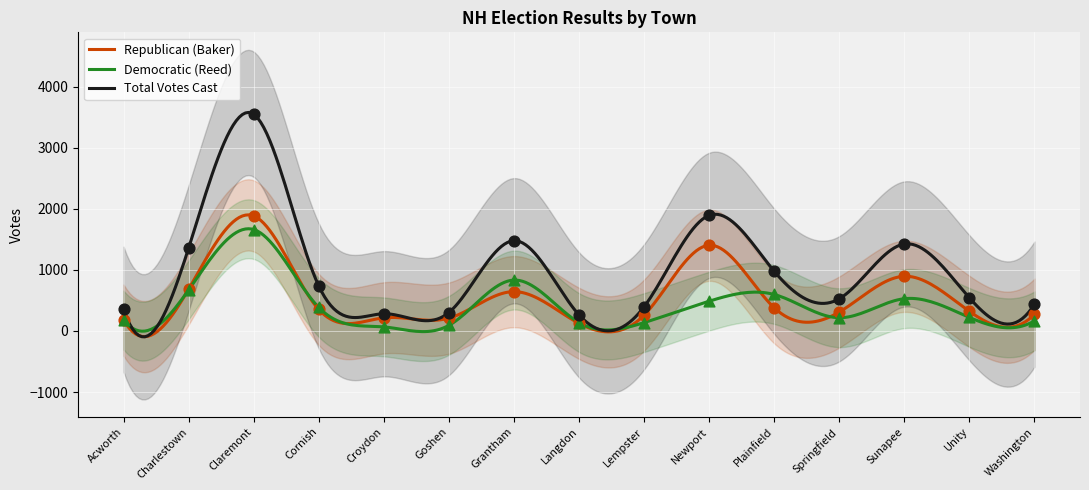

At how many categories does at least one series exceed 667?

7